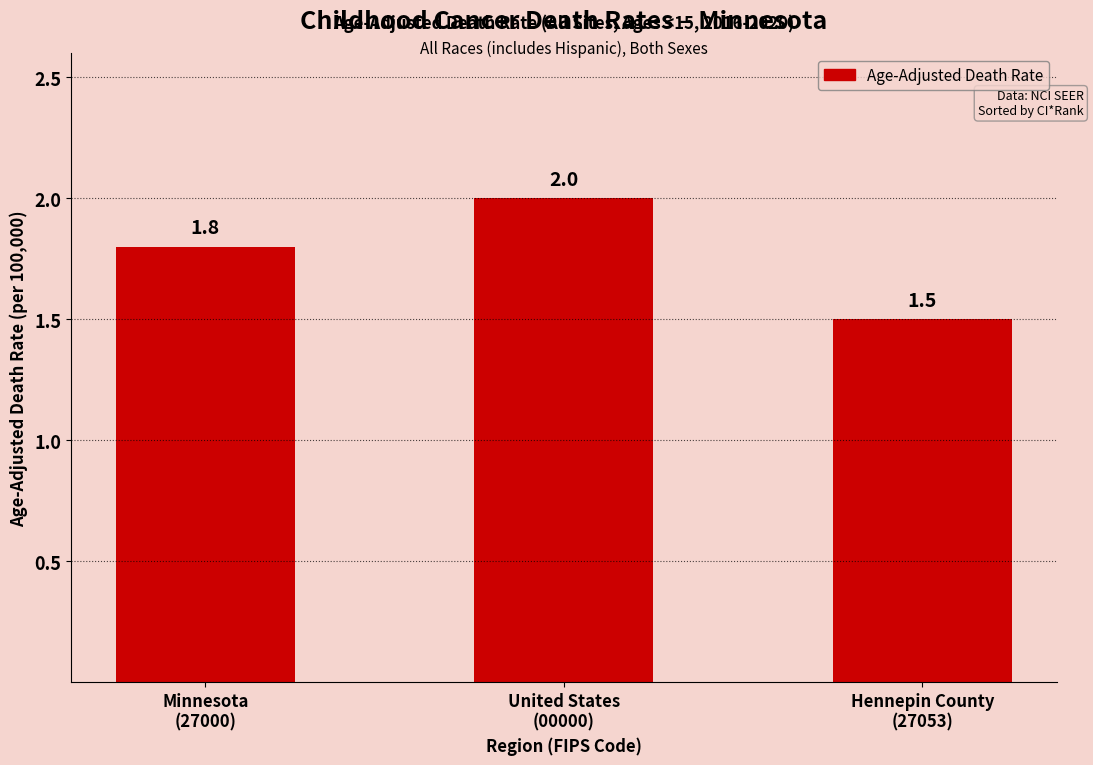

Reading left to right, list all the values displayed in this chart.

1.8	2.0	1.5